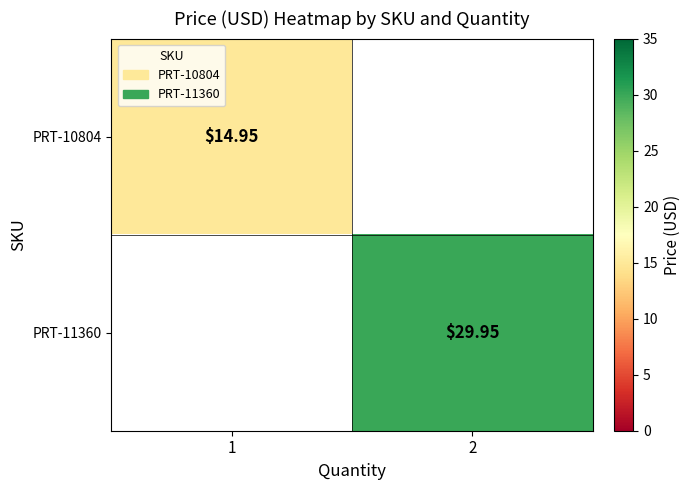

Count the number of data series in this chart.

2